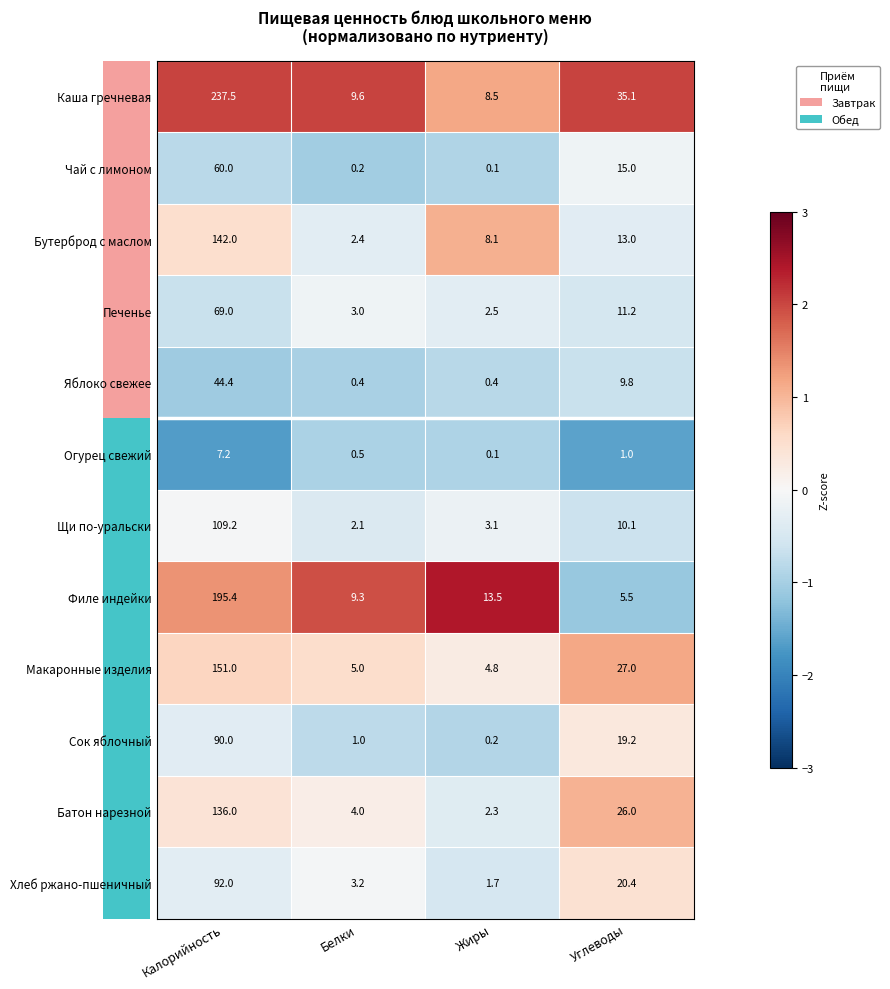

What is the sum of all Печенье values?

85.7